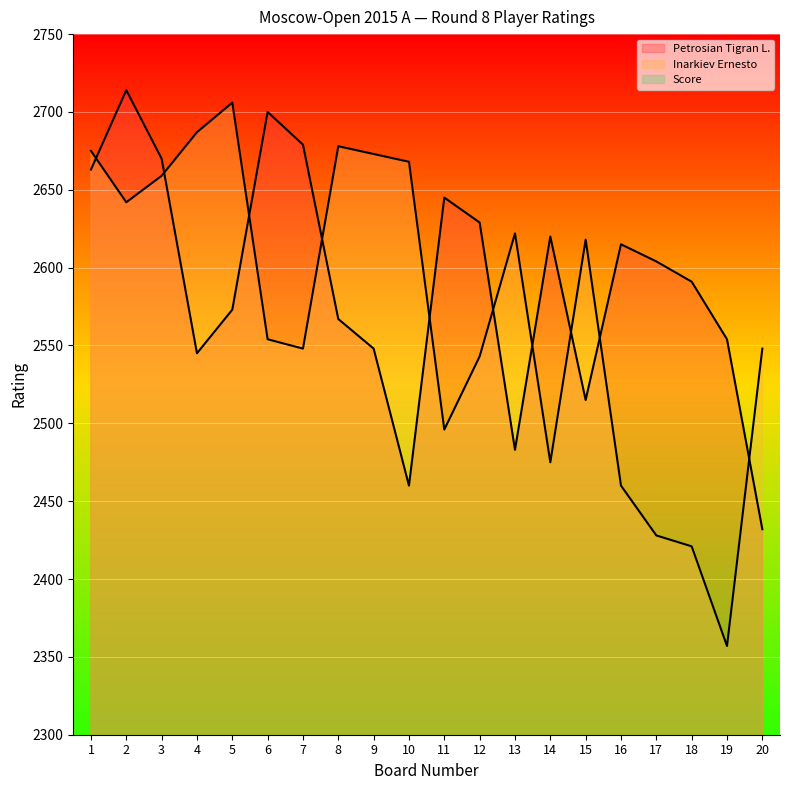

What is the difference between the maximum and minimum values in the Petrosian Tigran L. series?

282.0